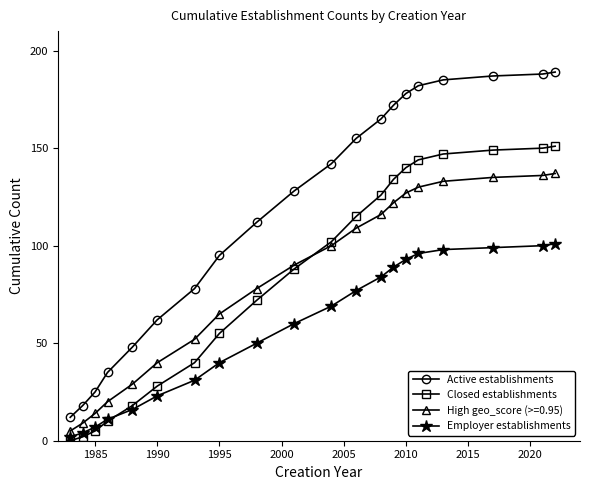

True or false: Active establishments and Closed establishments cross at least once.

False